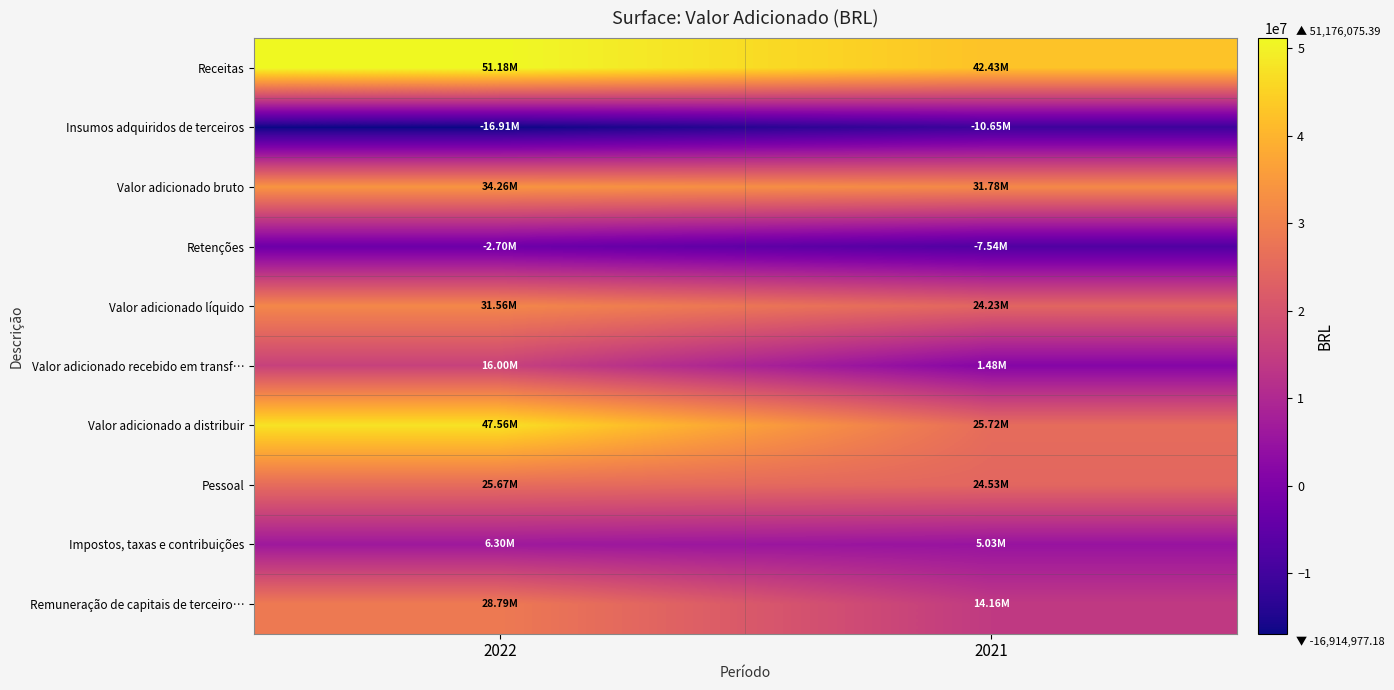

Which label corresponds to the smallest value in the chart?

2022